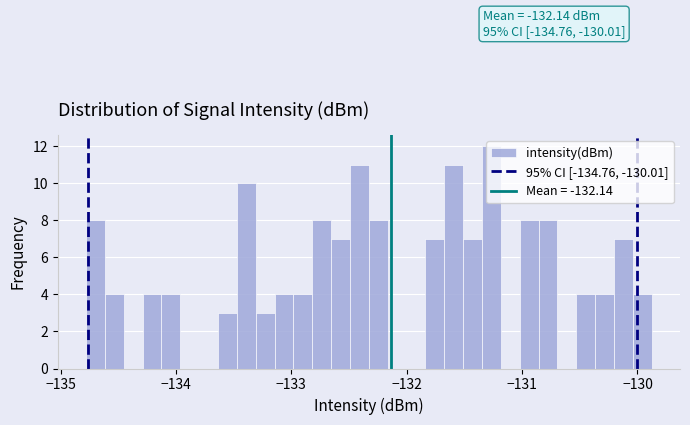

Around what value on the x-axis is the tallest bar? Give the approximate position of its centre, as read against the axis.

-131.3